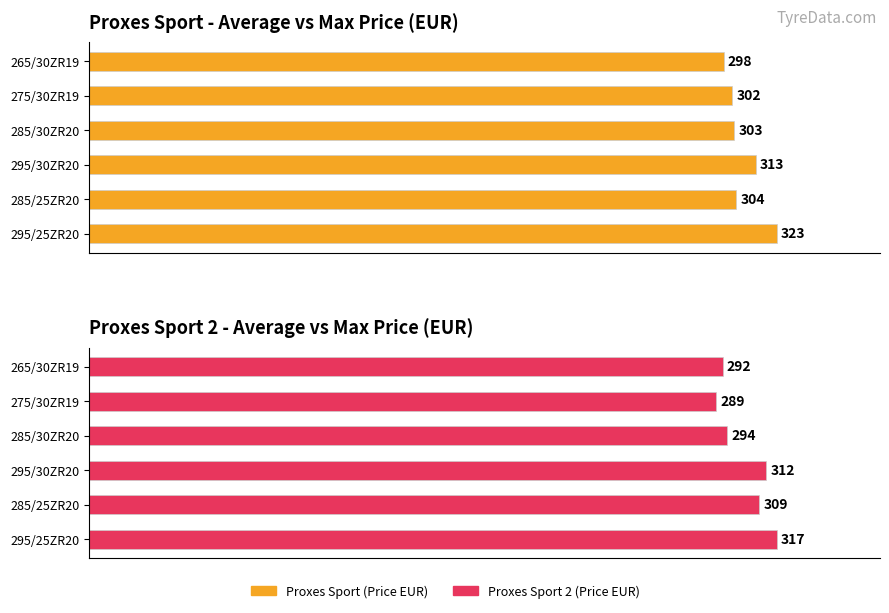

What is the lowest value of the Average utilization series?

298